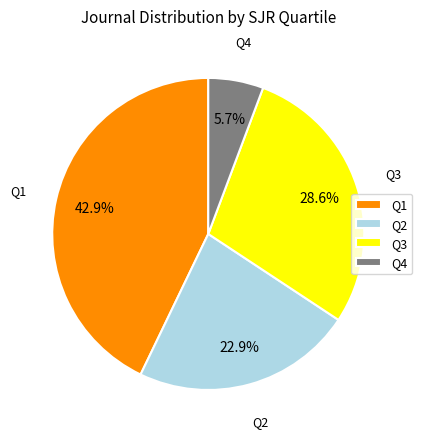

Do Q1 and Q3 together represent more than half of the pie?

Yes